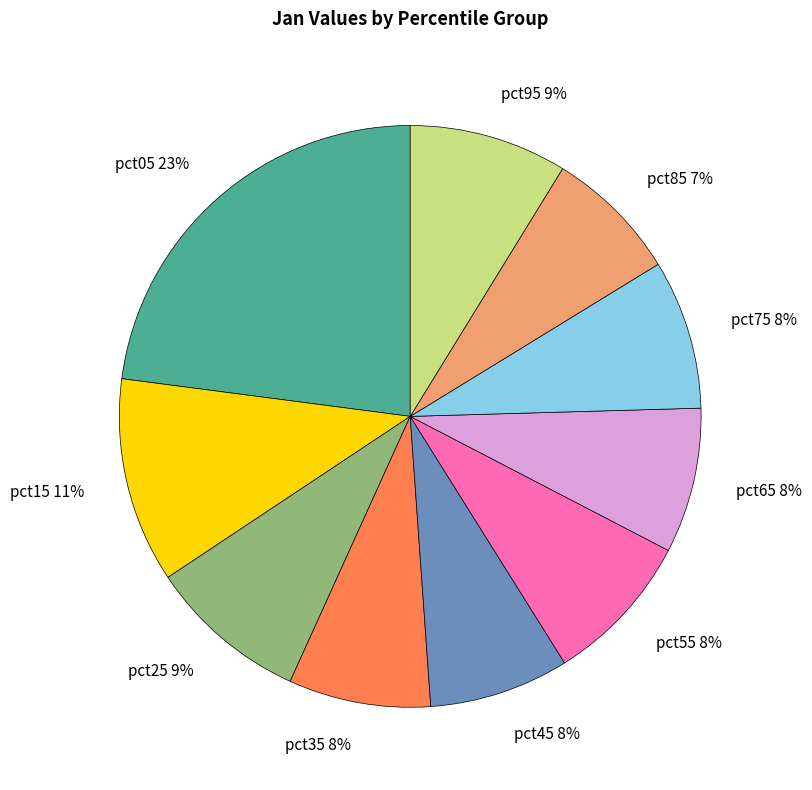

Which has a higher value, pct65 8% or pct25 9%?

pct25 9%